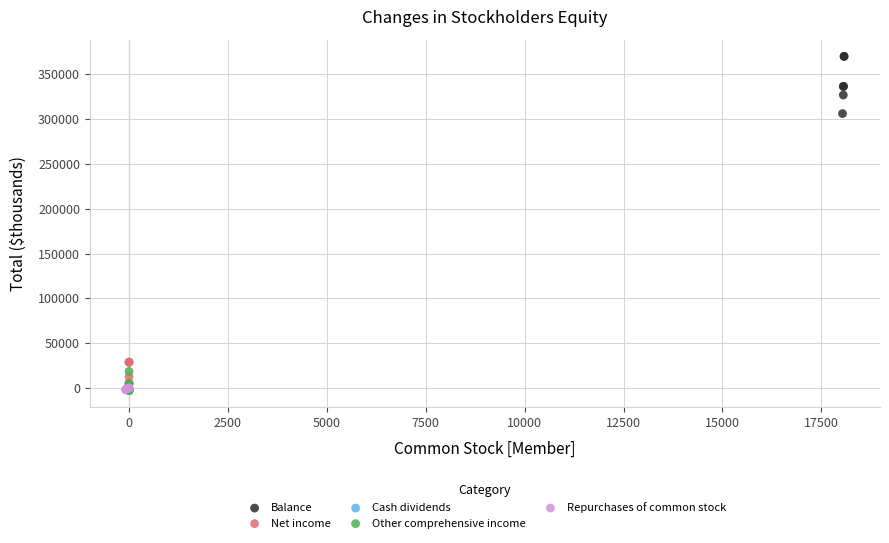

Which series contains the highest Y value?

Balance